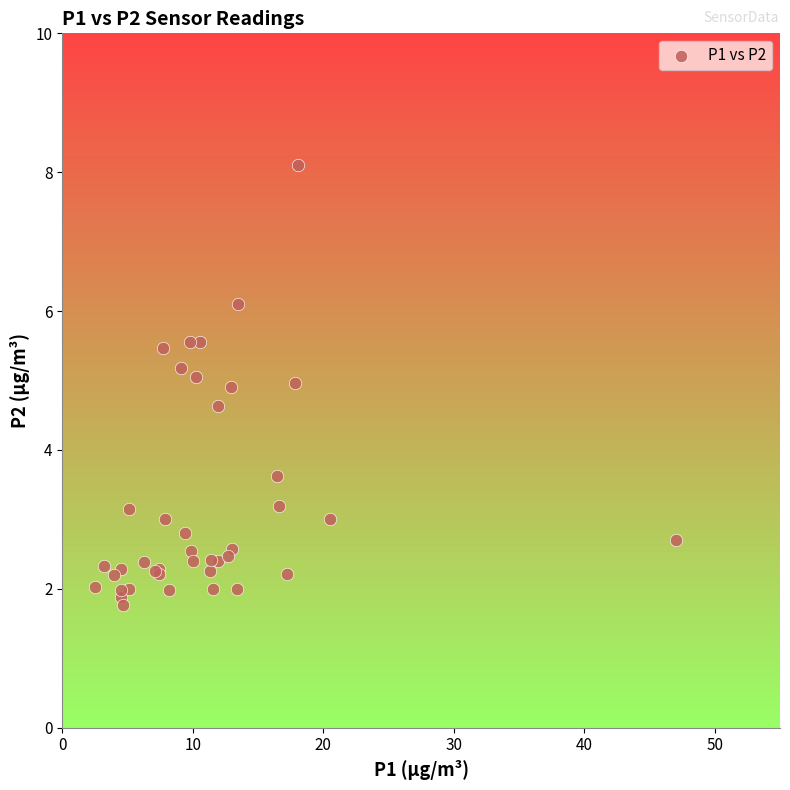

What Y value in the scatter plot is closest to 4?

3.6